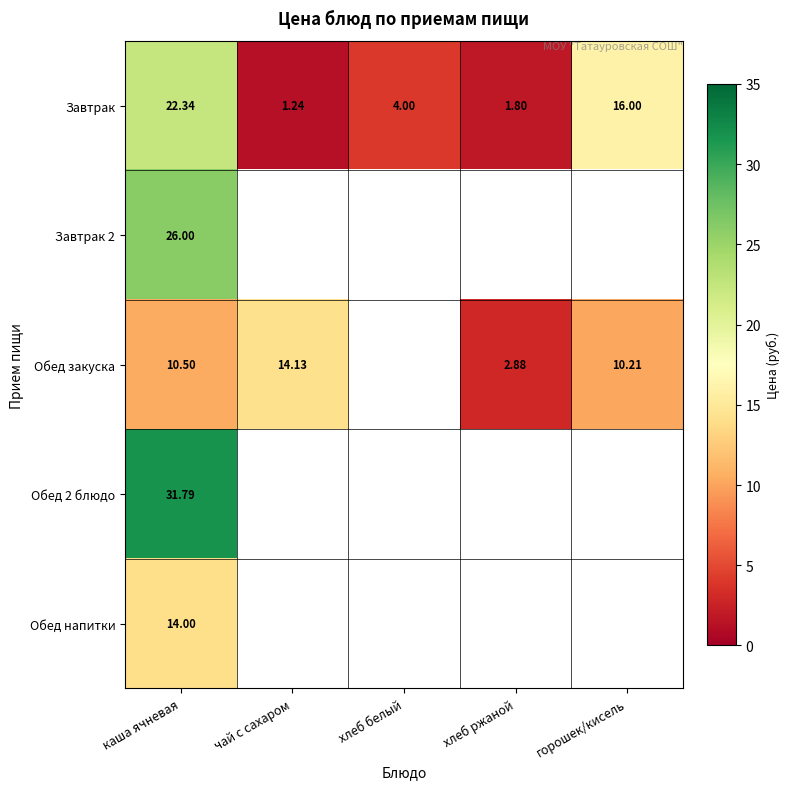

Rank the categories by Завтрак value from highest to lowest.

каша ячневая, горошек/кисель, хлеб белый, хлеб ржаной, чай с сахаром